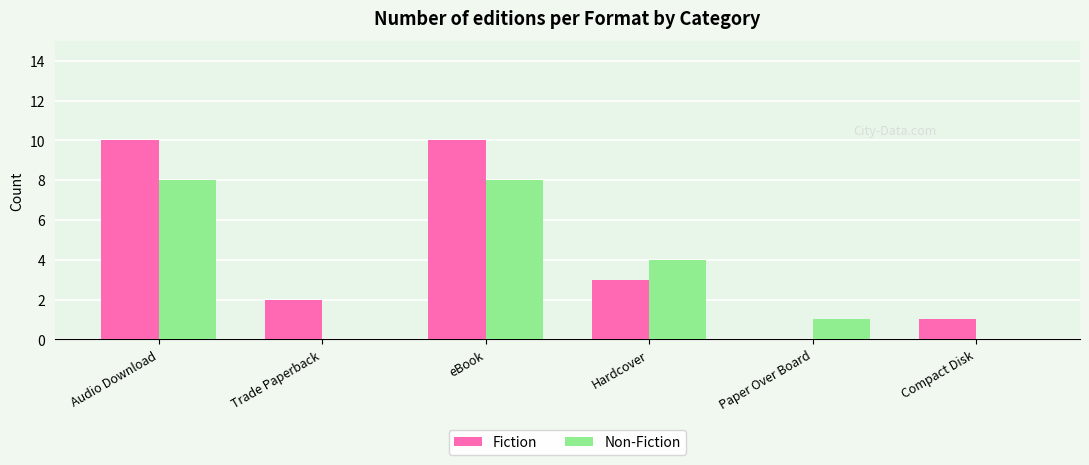

How many positive values does the Fiction series have?

5